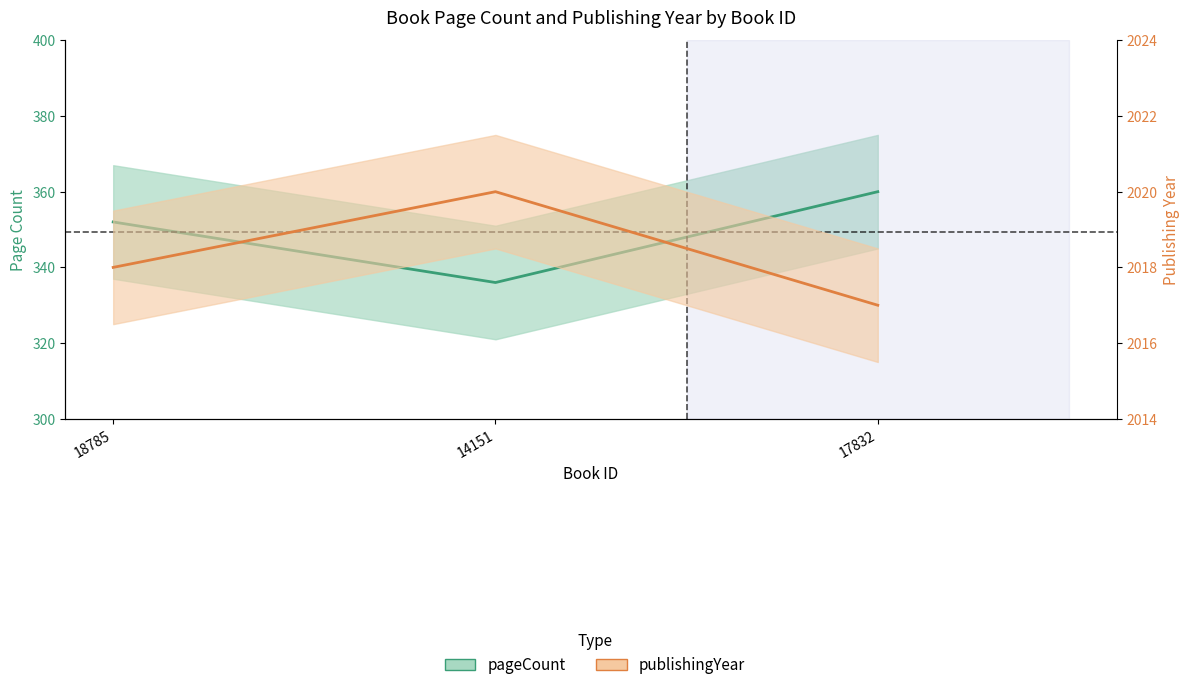

List the labels in order of pageCount value, largest first.

17832, 18785, 14151